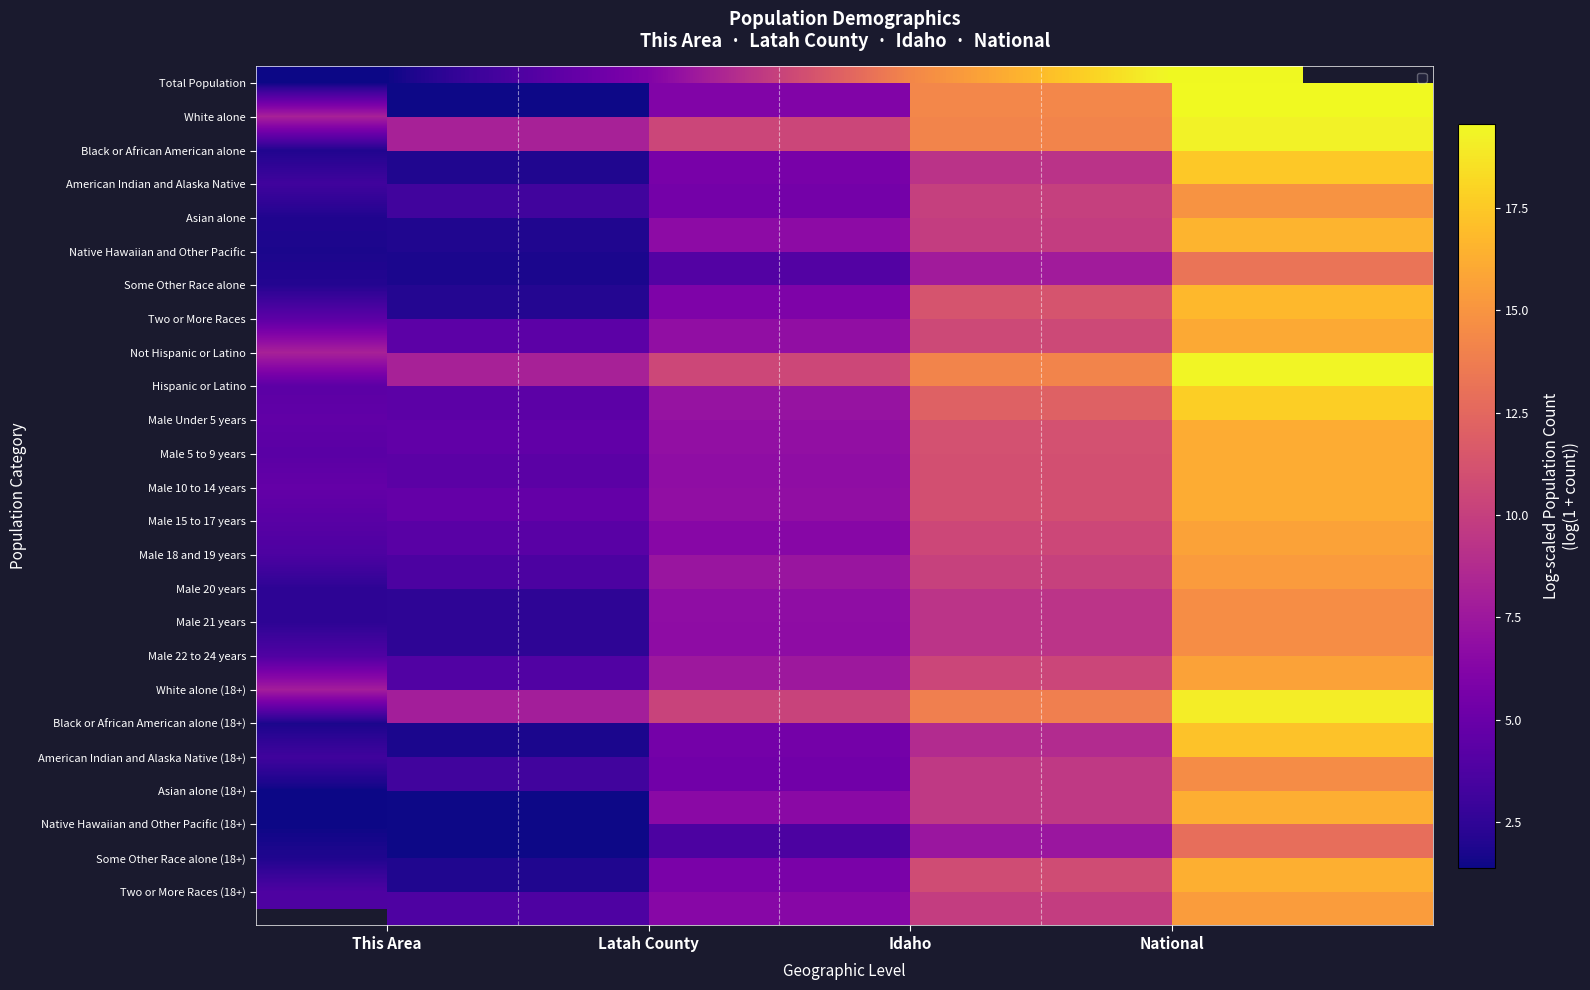

What is the approximate value of Male 10 to 14 years at National?

16.2